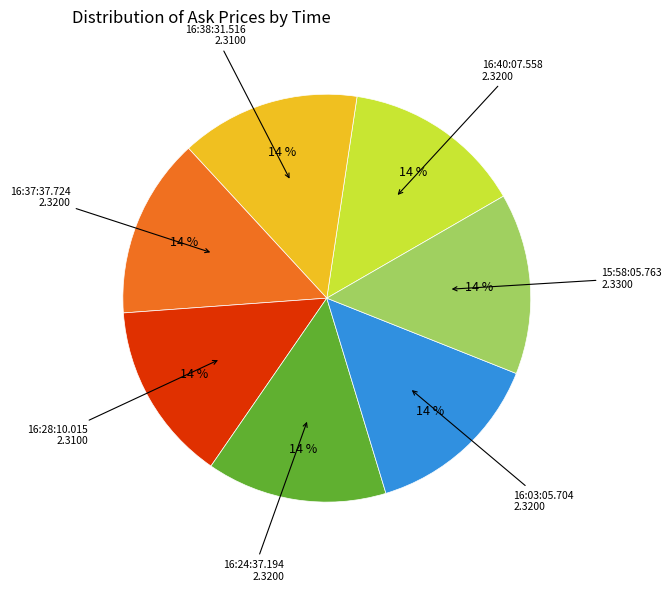

To the nearest percent, what is the average slice percentage?

14%